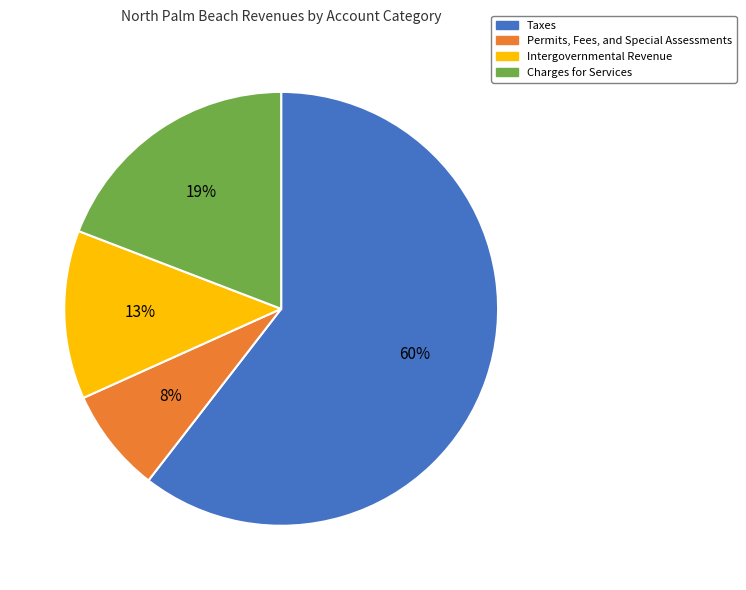

The Permits, Fees, and Special Assessments slice represents 1% of the pie. True or false?

False